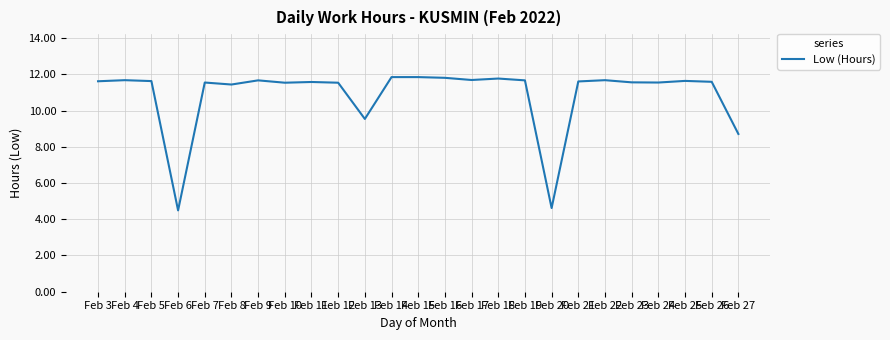

True or false: the data shows 17.1 at Feb 14.

False